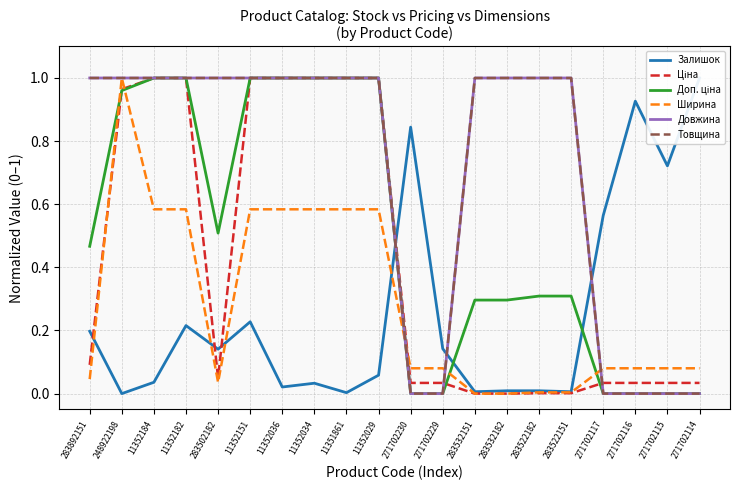

What position from the right is 11352036?

14